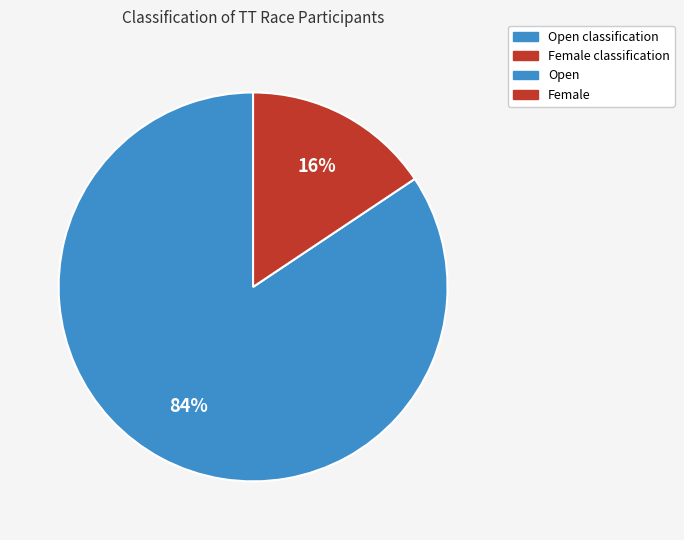

Does any single category account for the majority?

Yes